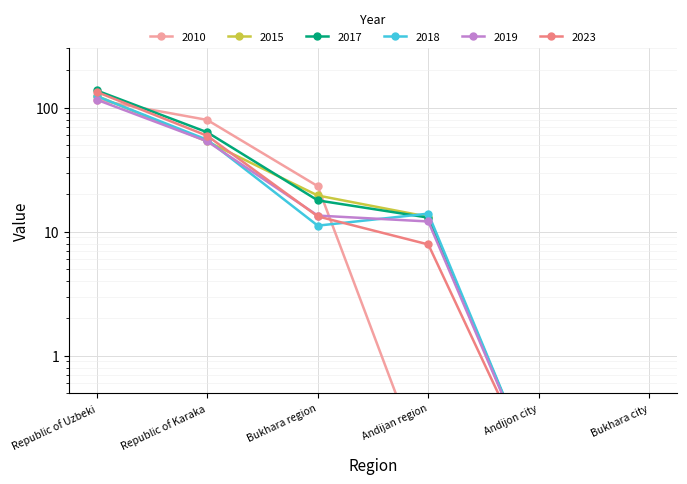

The 2018 series shows 123.9 at Republic of Uzbeki. True or false?

True